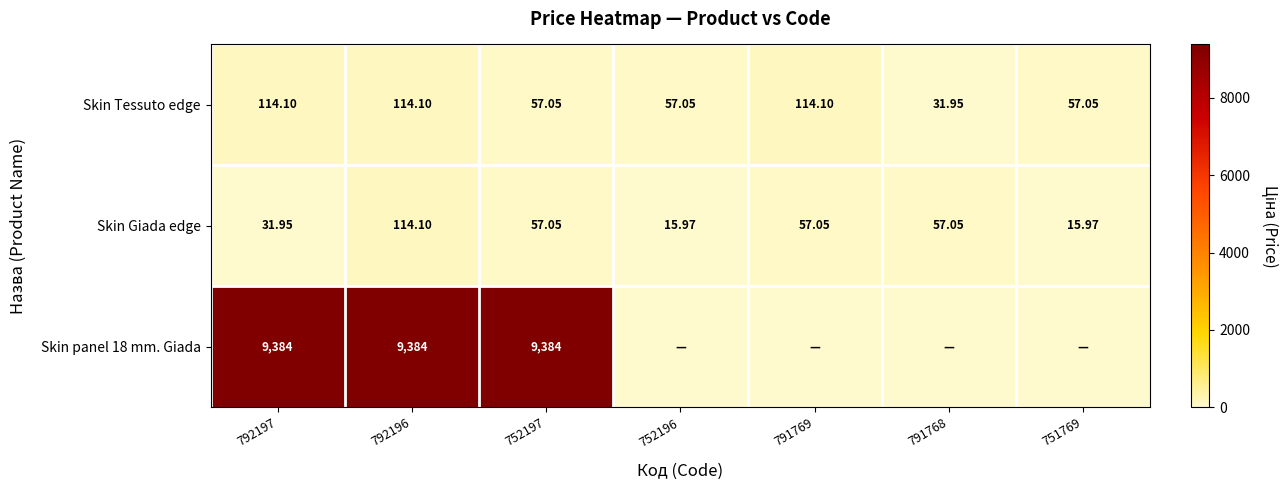

What is the approximate value of Skin Tessuto edge at 792196?

114.1